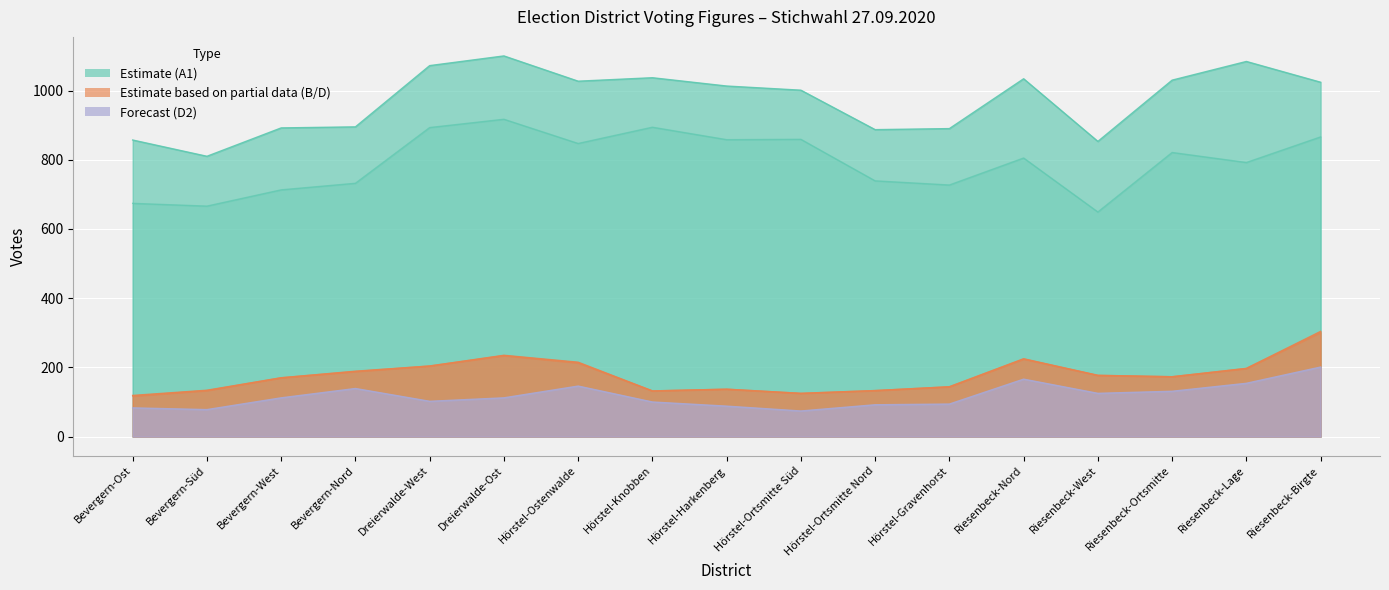

Reading left to right, list all the values displayed in this chart.

A1: Bevergern-Ost=674	Bevergern-Süd=666	Bevergern-West=713	Bevergern-Nord=732	Dreierwalde-West=893	Dreierwalde-Ost=917	Hörstel-Ostenwalde=847	Hörstel-Knobben=894	Hörstel-Harkenberg=858	Hörstel-Ortsmitte Süd=859	Hörstel-Ortsmitte Nord=739	Hörstel-Gravenhorst=727	Riesenbeck-Nord=805	Riesenbeck-West=649	Riesenbeck-Ortsmitte=821	Riesenbeck-Lage=792	Riesenbeck-Birgte=866
A: Bevergern-Ost=857	Bevergern-Süd=810	Bevergern-West=892	Bevergern-Nord=895	Dreierwalde-West=1072	Dreierwalde-Ost=1100	Hörstel-Ostenwalde=1027	Hörstel-Knobben=1037	Hörstel-Harkenberg=1013	Hörstel-Ortsmitte Süd=1001	Hörstel-Ortsmitte Nord=887	Hörstel-Gravenhorst=890	Riesenbeck-Nord=1034	Riesenbeck-West=853	Riesenbeck-Ortsmitte=1030	Riesenbeck-Lage=1084	Riesenbeck-Birgte=1024
B: Bevergern-Ost=119	Bevergern-Süd=134	Bevergern-West=170	Bevergern-Nord=189	Dreierwalde-West=204	Dreierwalde-Ost=235	Hörstel-Ostenwalde=215	Hörstel-Knobben=132	Hörstel-Harkenberg=137	Hörstel-Ortsmitte Süd=125	Hörstel-Ortsmitte Nord=133	Hörstel-Gravenhorst=144	Riesenbeck-Nord=225	Riesenbeck-West=177	Riesenbeck-Ortsmitte=173	Riesenbeck-Lage=197	Riesenbeck-Birgte=304
D: Bevergern-Ost=117	Bevergern-Süd=133	Bevergern-West=170	Bevergern-Nord=188	Dreierwalde-West=204	Dreierwalde-Ost=234	Hörstel-Ostenwalde=213	Hörstel-Knobben=132	Hörstel-Harkenberg=137	Hörstel-Ortsmitte Süd=125	Hörstel-Ortsmitte Nord=133	Hörstel-Gravenhorst=144	Riesenbeck-Nord=224	Riesenbeck-West=177	Riesenbeck-Ortsmitte=173	Riesenbeck-Lage=197	Riesenbeck-Birgte=301
D2: Bevergern-Ost=83	Bevergern-Süd=78	Bevergern-West=112	Bevergern-Nord=139	Dreierwalde-West=102	Dreierwalde-Ost=112	Hörstel-Ostenwalde=146	Hörstel-Knobben=100	Hörstel-Harkenberg=88	Hörstel-Ortsmitte Süd=74	Hörstel-Ortsmitte Nord=92	Hörstel-Gravenhorst=94	Riesenbeck-Nord=166	Riesenbeck-West=125	Riesenbeck-Ortsmitte=131	Riesenbeck-Lage=154	Riesenbeck-Birgte=201